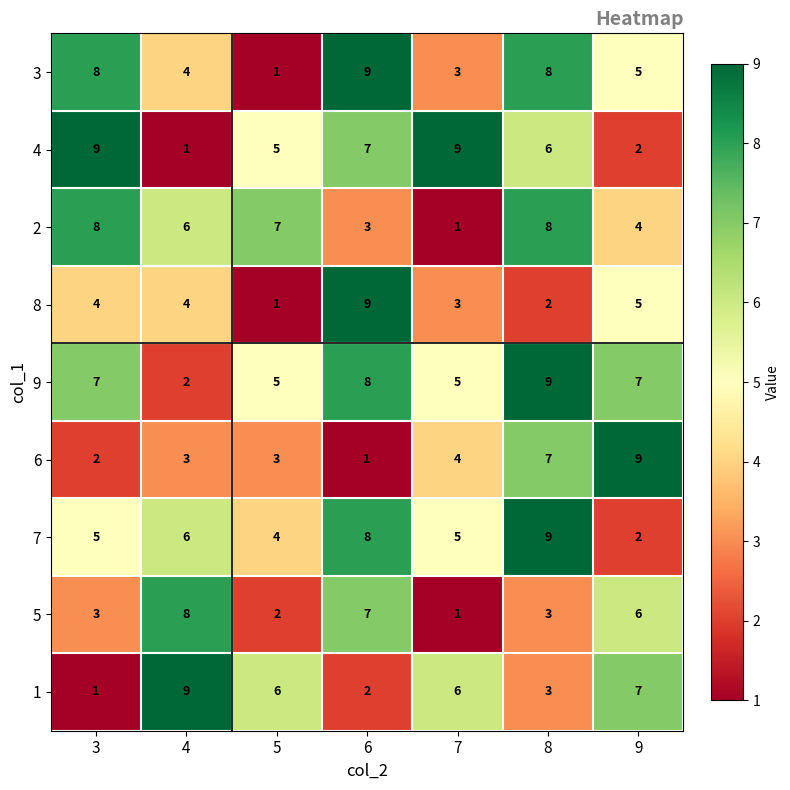

Which category has the lowest value in the 7 series?

9